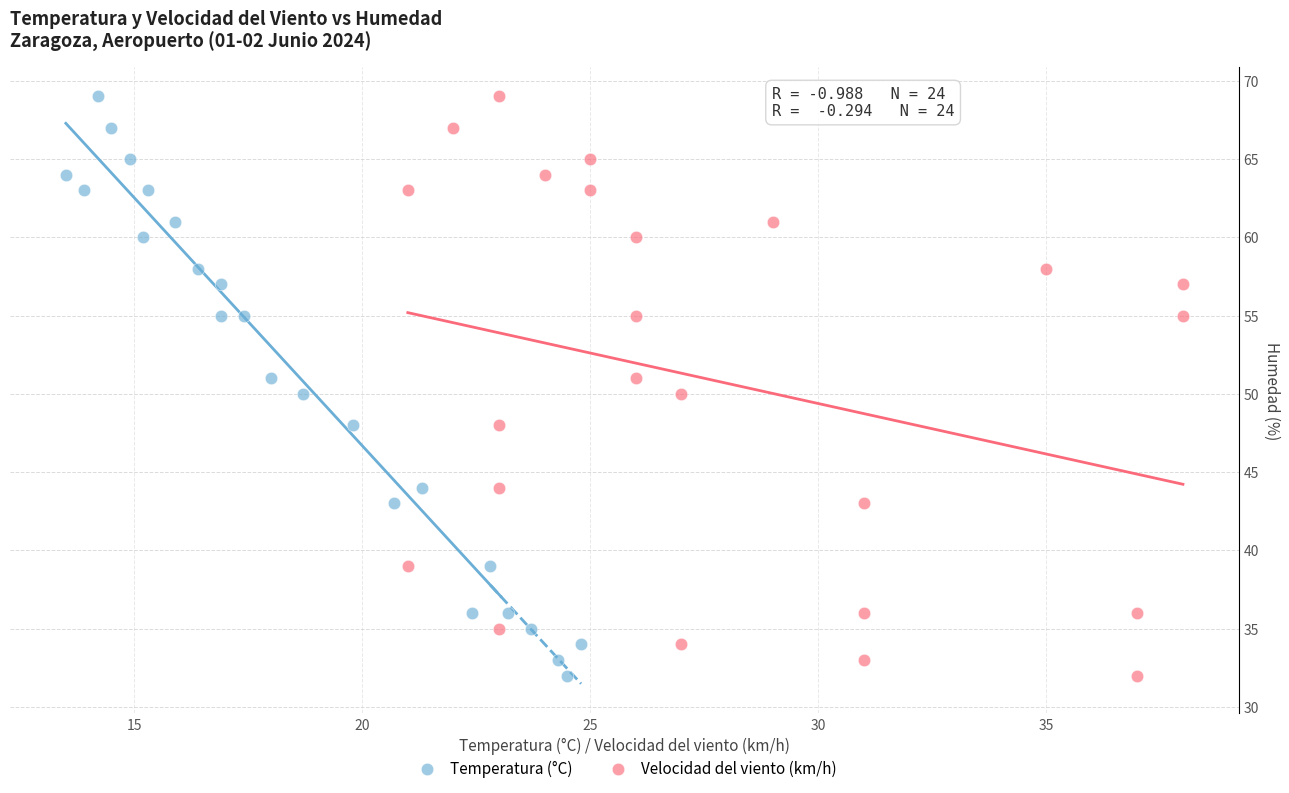

What are all the series names shown in the legend?

Temperatura (°C), Velocidad del viento (km/h)